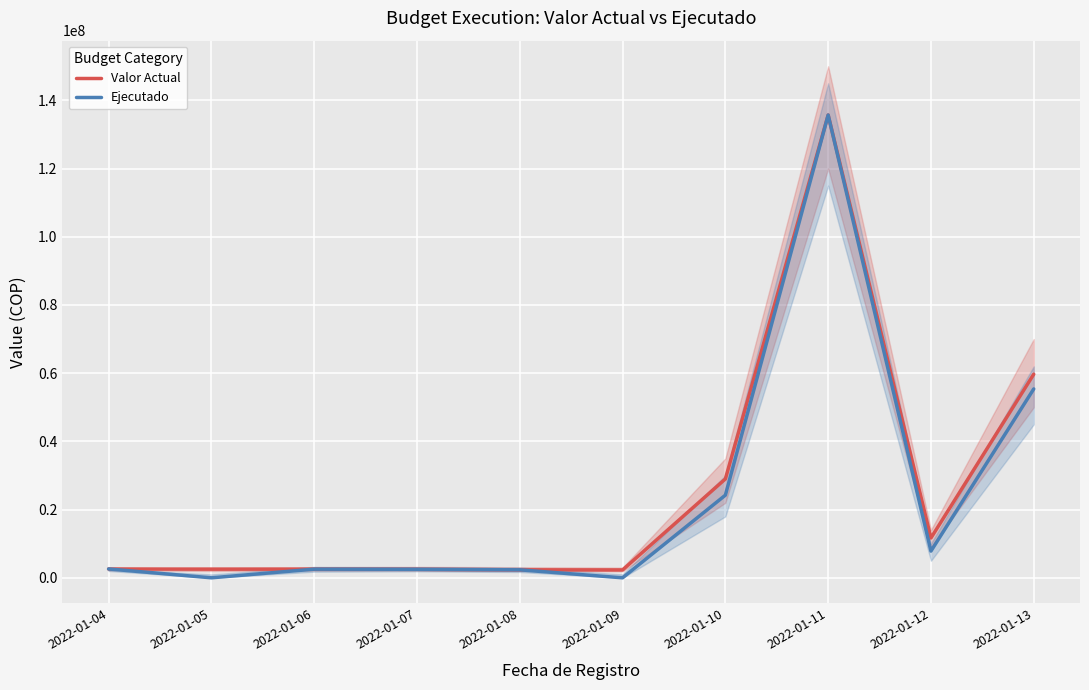

What is the difference between the highest and lowest values at 2022-01-10?

4755668